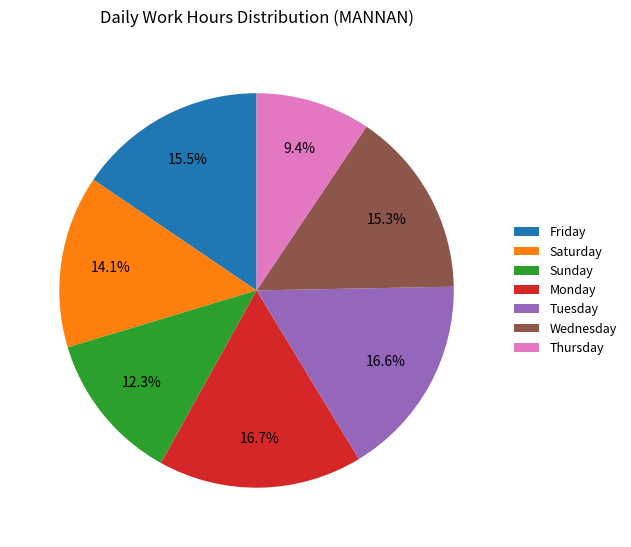

Is there a majority slice in this chart?

No